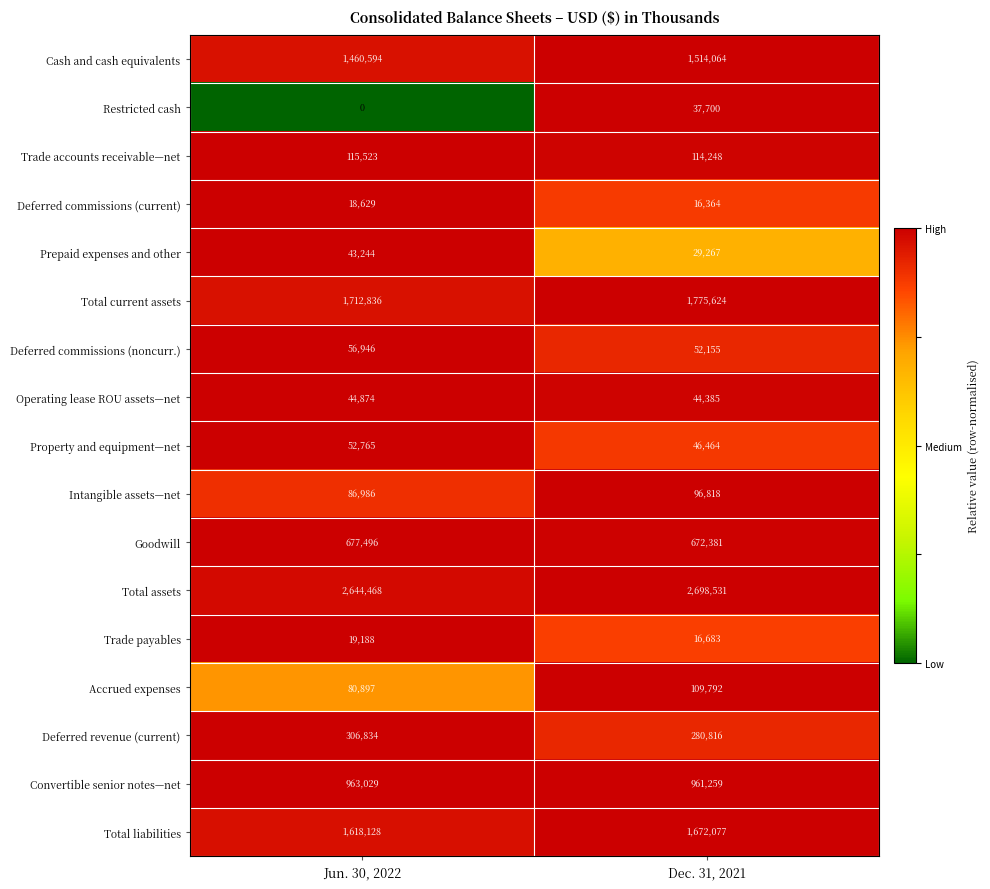

What is the average value of the Deferred revenue (current) series?

293825